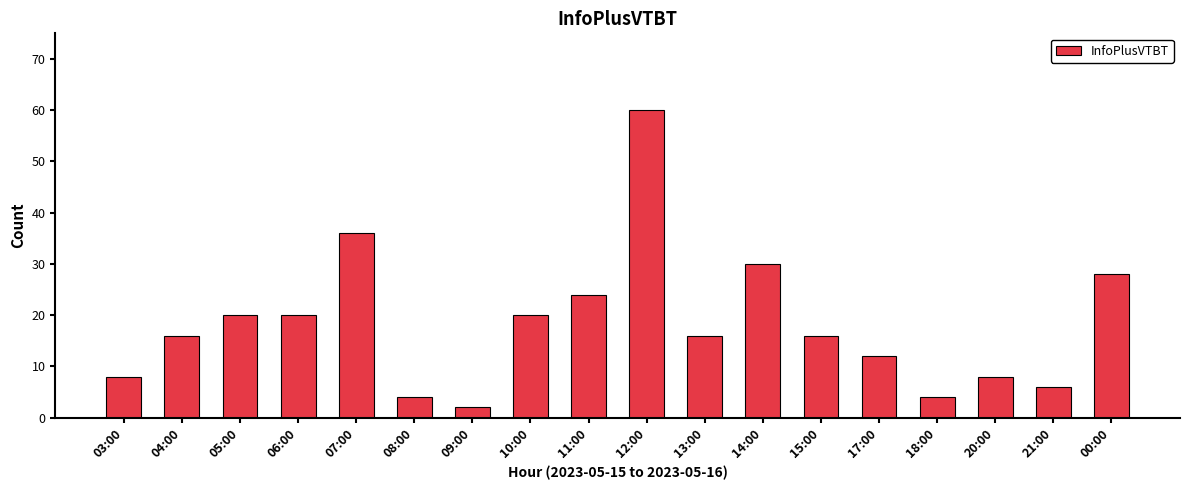

At which label is the value closest to 31?

14:00